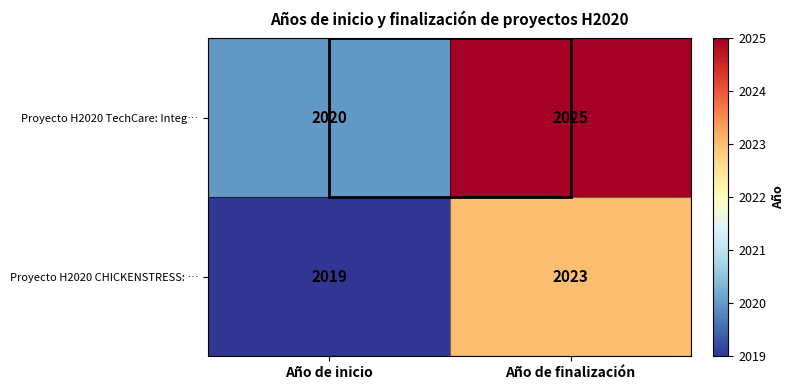

Which label corresponds to the largest value in the chart?

Año de finalización